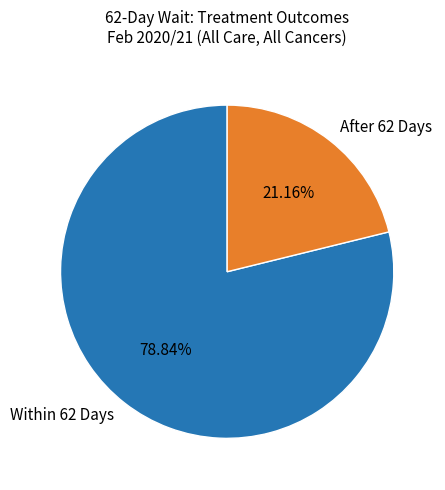

Rank the categories by value from lowest to highest.

After 62 Days, Within 62 Days